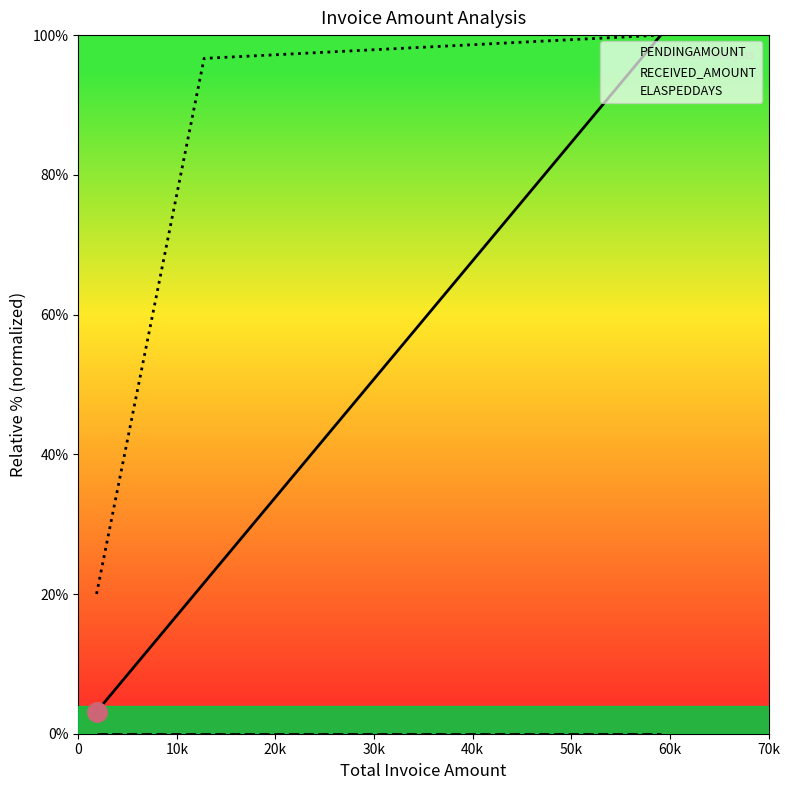

Rank the series by their average value, from highest to lowest.

ELASPEDDAYS, PENDINGAMOUNT, RECEIVED_AMOUNT